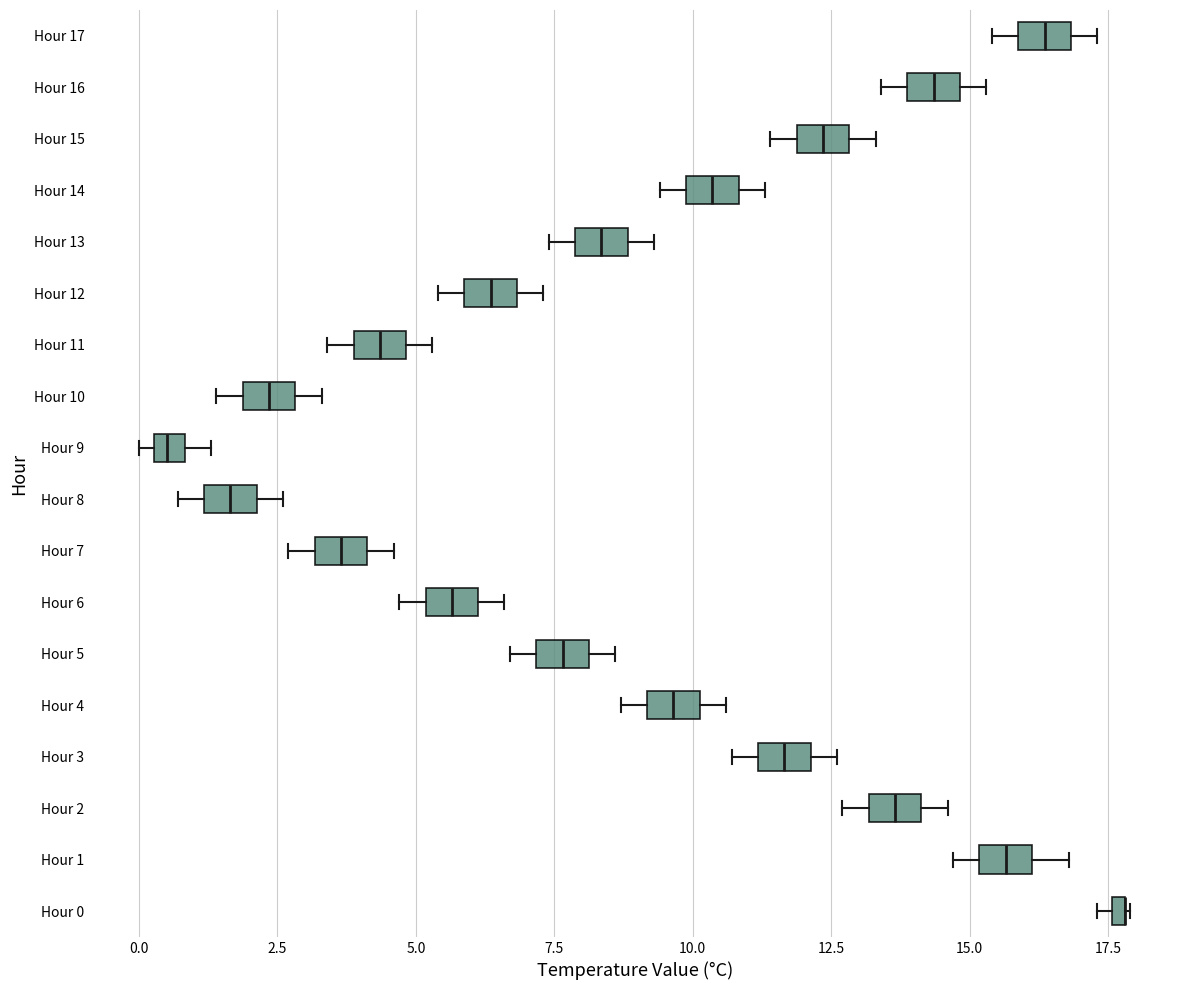

Where is the left edge of the box for Hour 10 on the x-axis? The values are not printed on the chart, so give them approximately, as read against the axis.

2.0